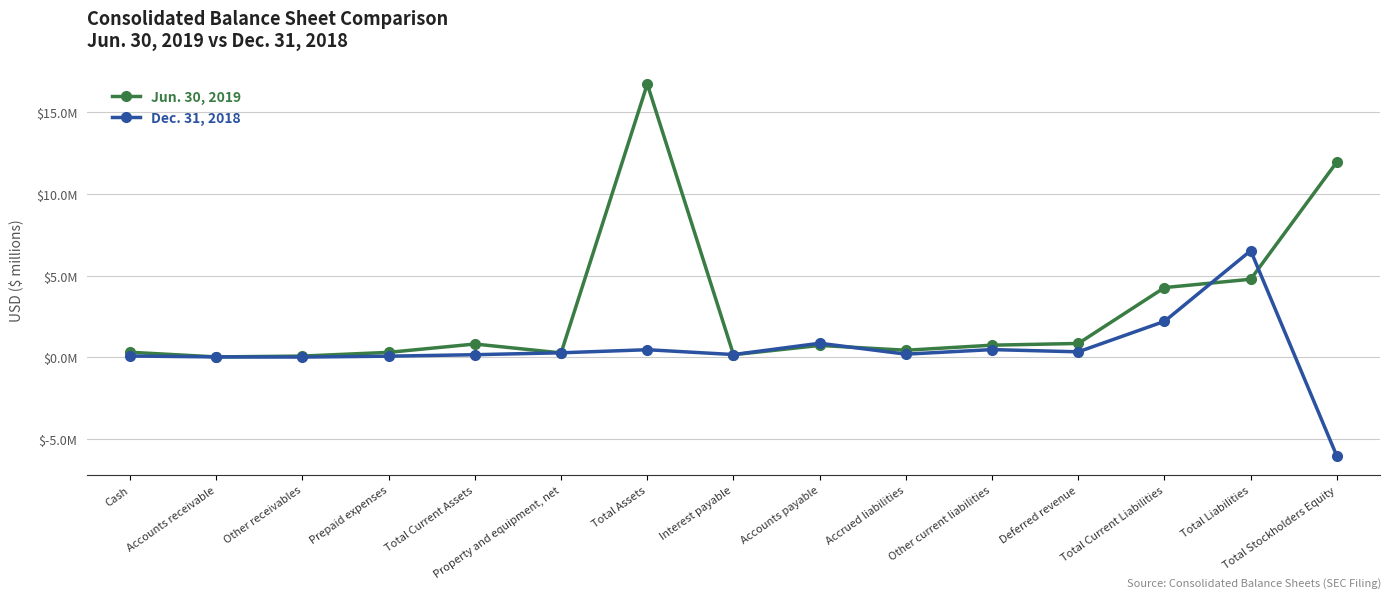

What is the label of the 6th point from the left?

Property and equipment, net